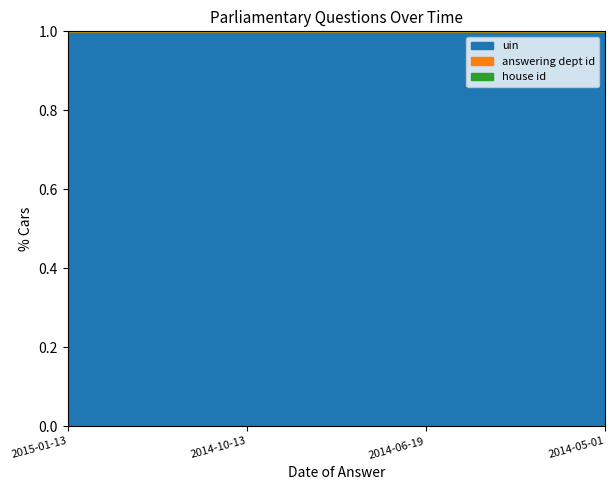

True or false: house id has more than 1 interior local peaks.

False